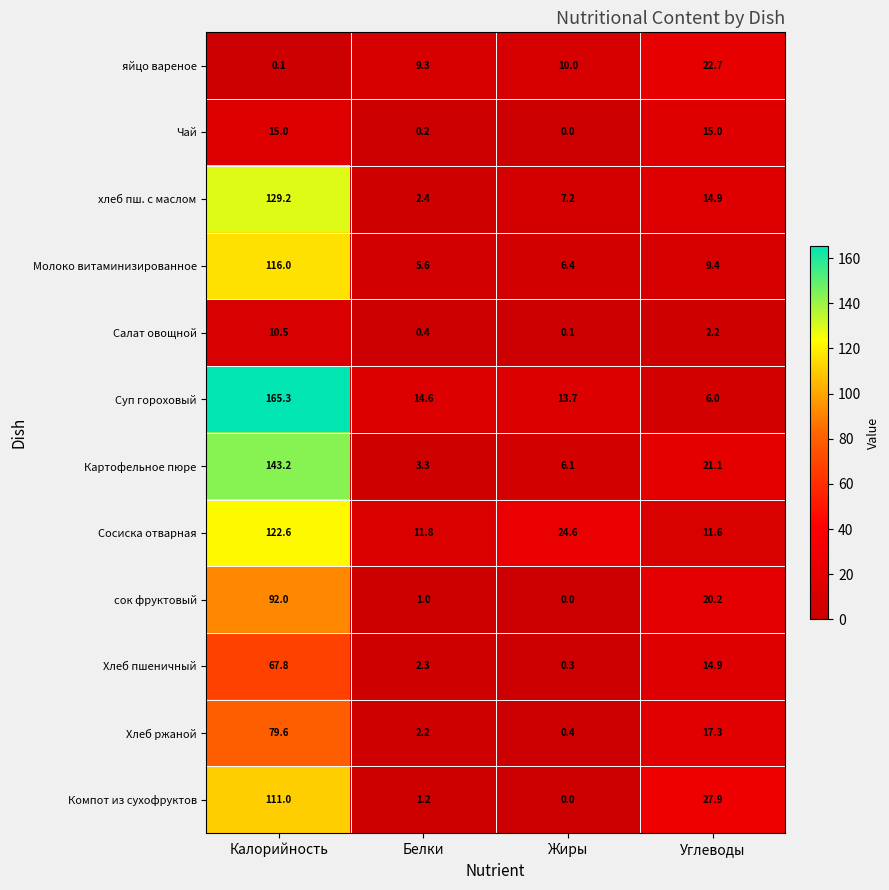

Count the number of data series in this chart.

12